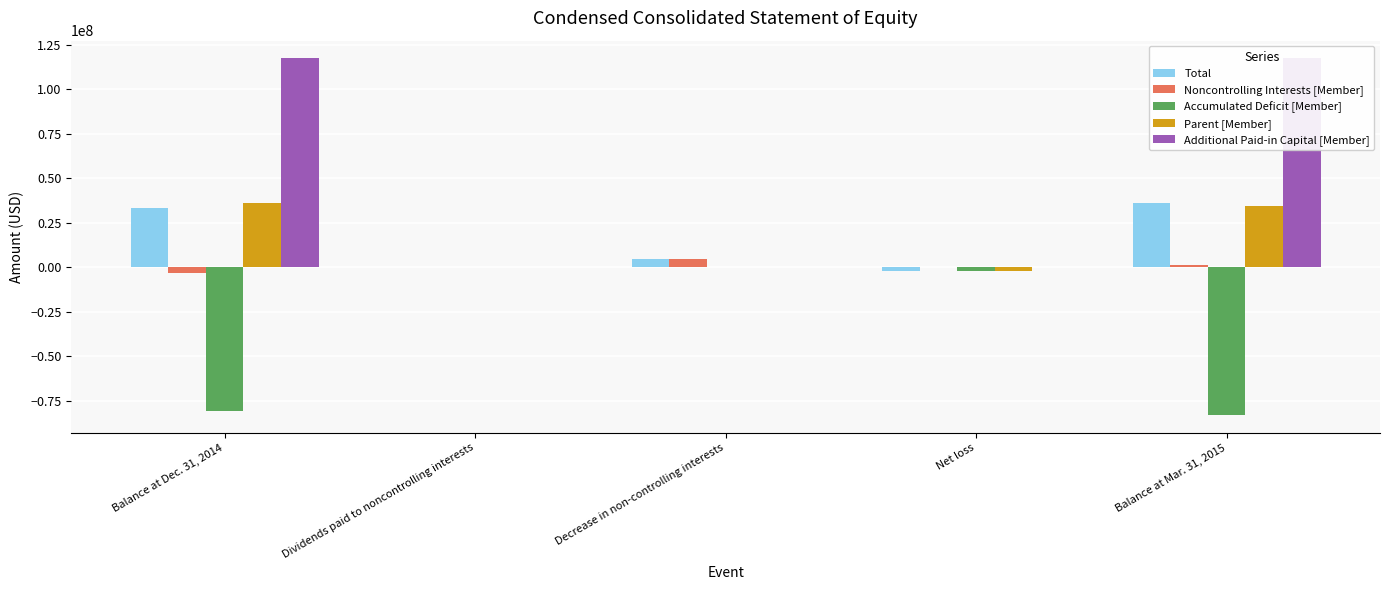

How many bars are there in total?

25